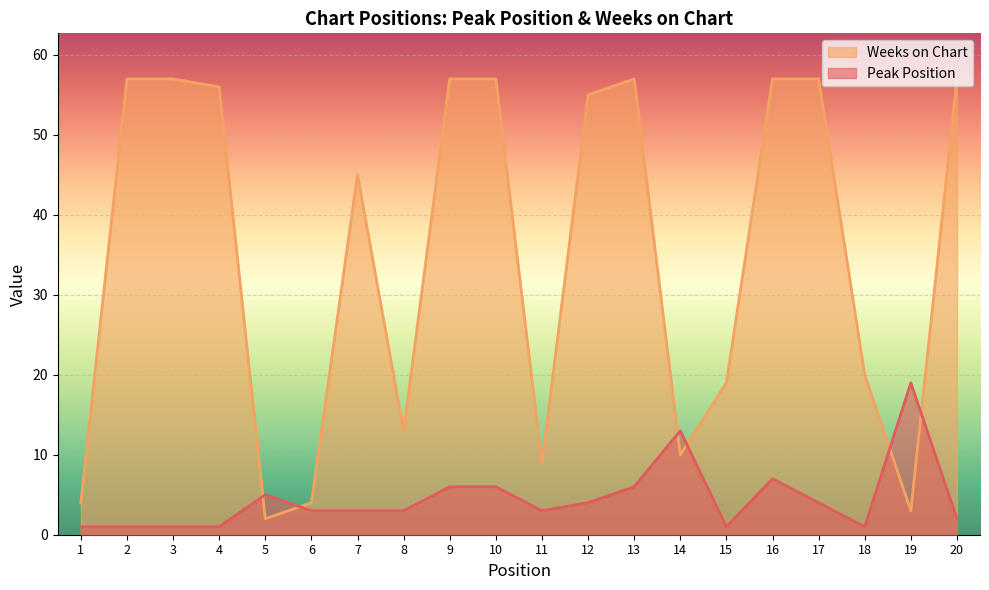

Rank the series by their average value, from lowest to highest.

Peak Position, Weeks on Chart